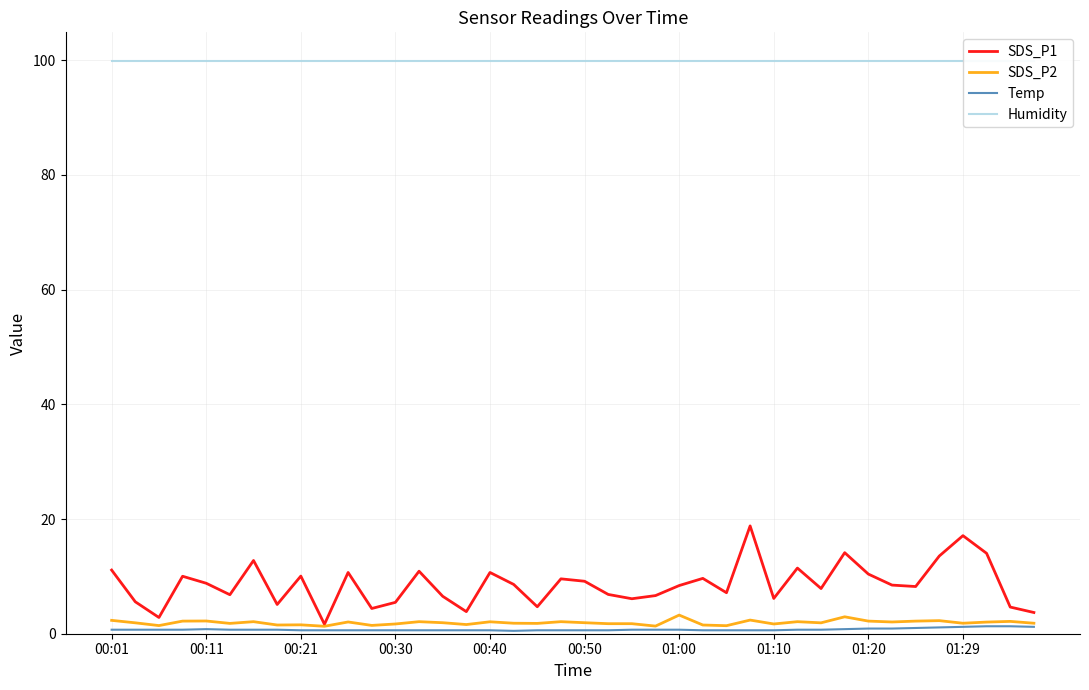

True or false: Humidity and SDS_P1 cross at least once.

False